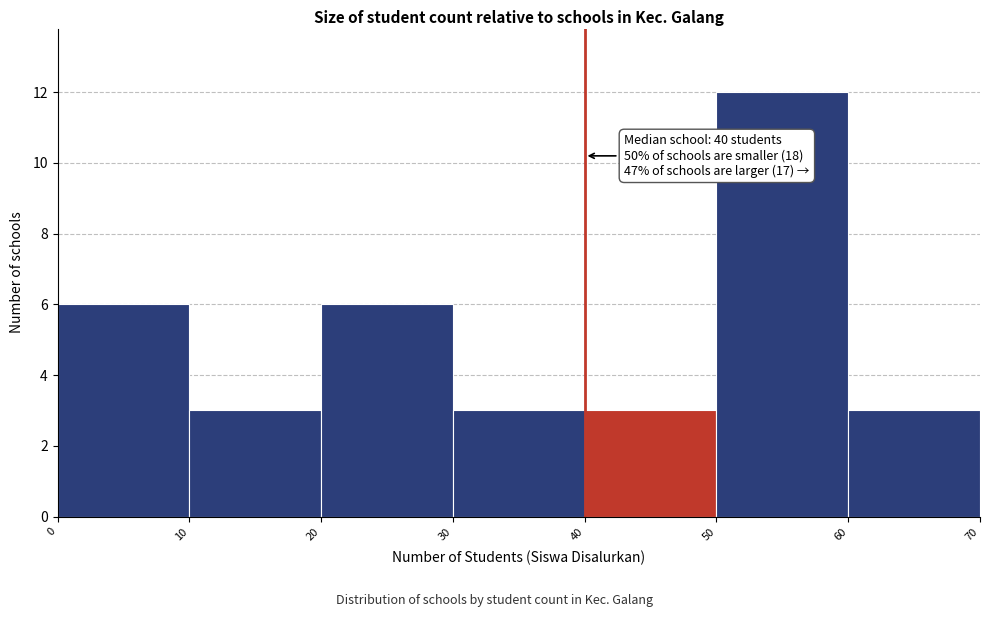

Which range on the x-axis has the tallest bar?

50 to 60